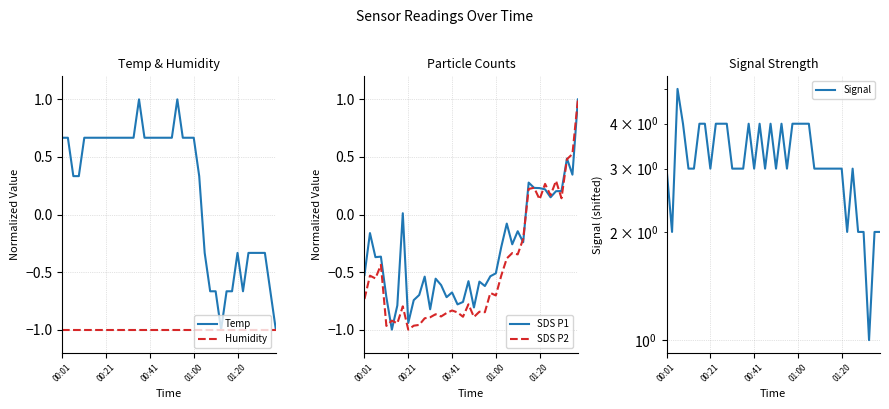

At which label does Temp first exceed 0?

00:01